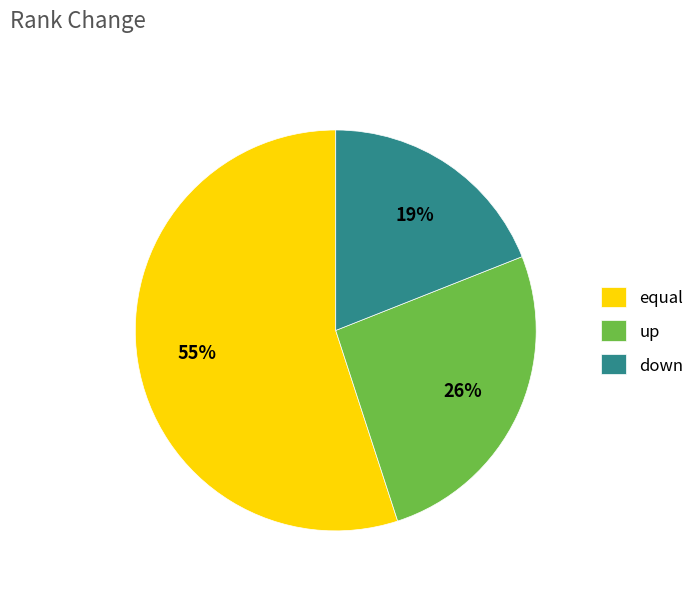

To the nearest percent, what percentage of the pie is down?

19%